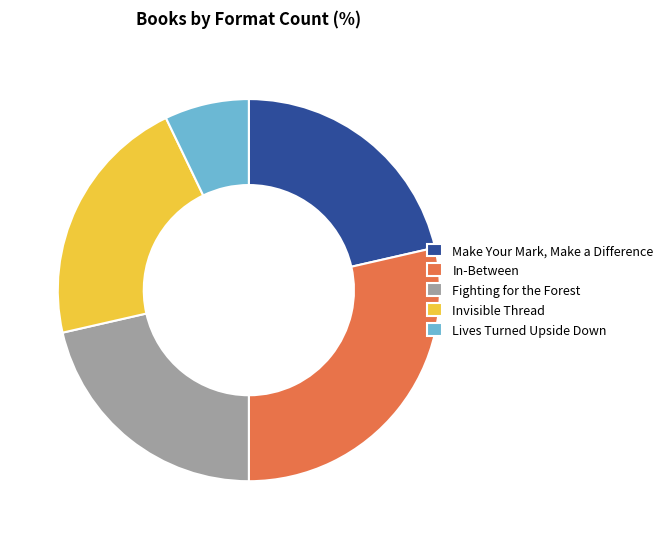

Is it true that Fighting for the Forest is 15% of the pie?

False